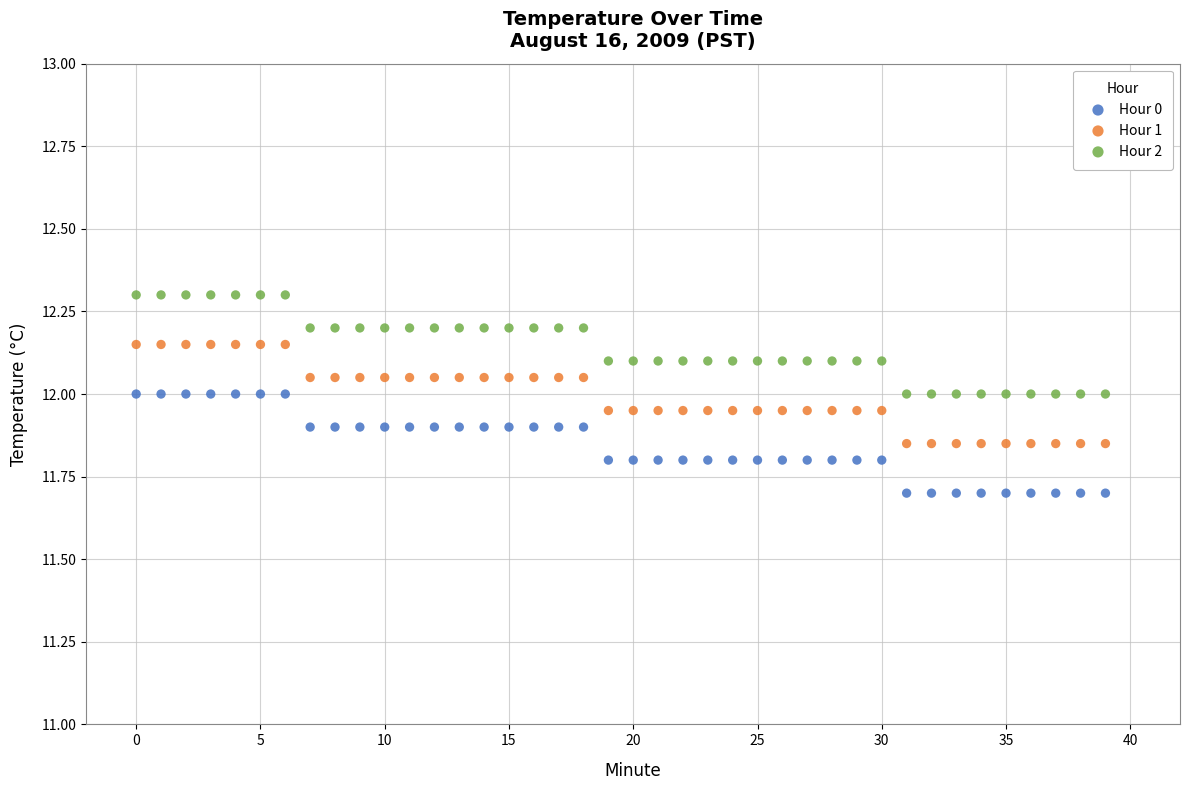

Which series reaches the minimum Y coordinate?

Hour 0